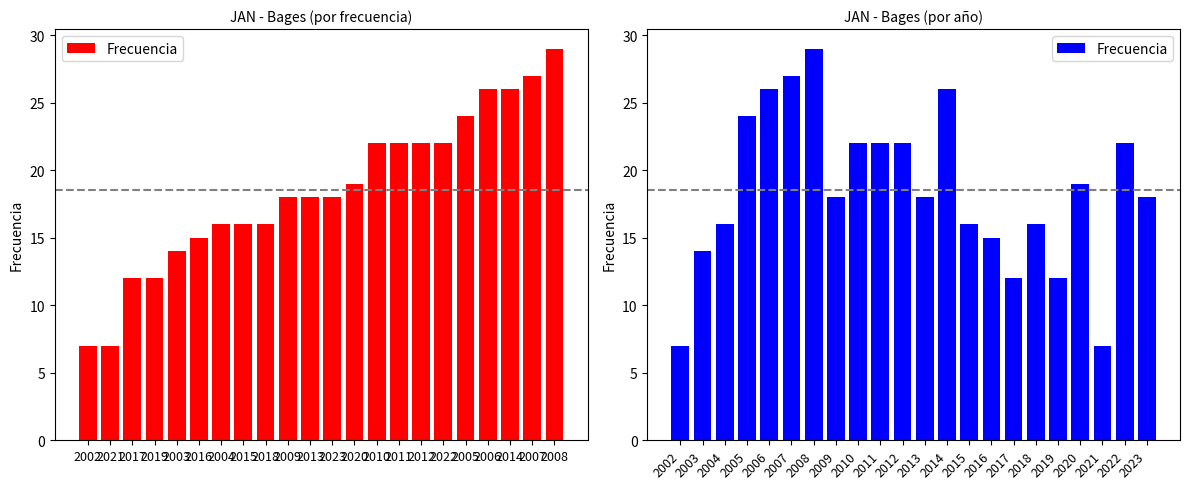

What is the average value?

19